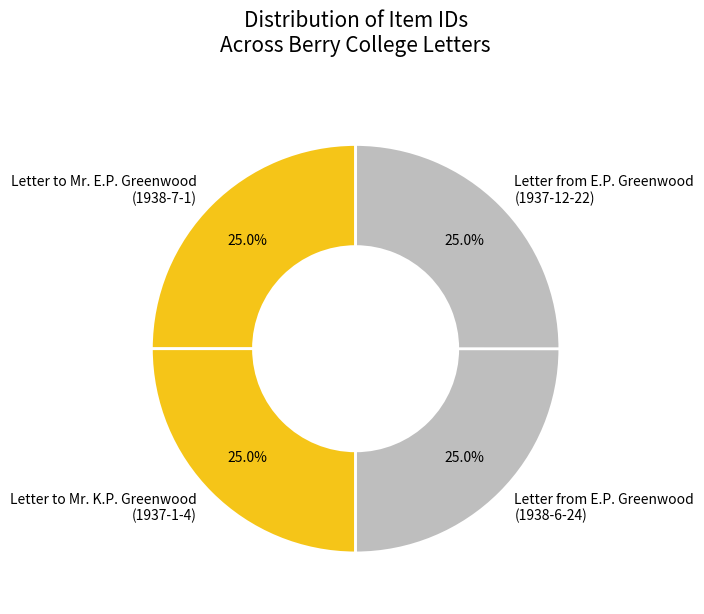

What percentage is NOT represented by Letter from E.P. Greenwood (1938-6-24)?

75.0%